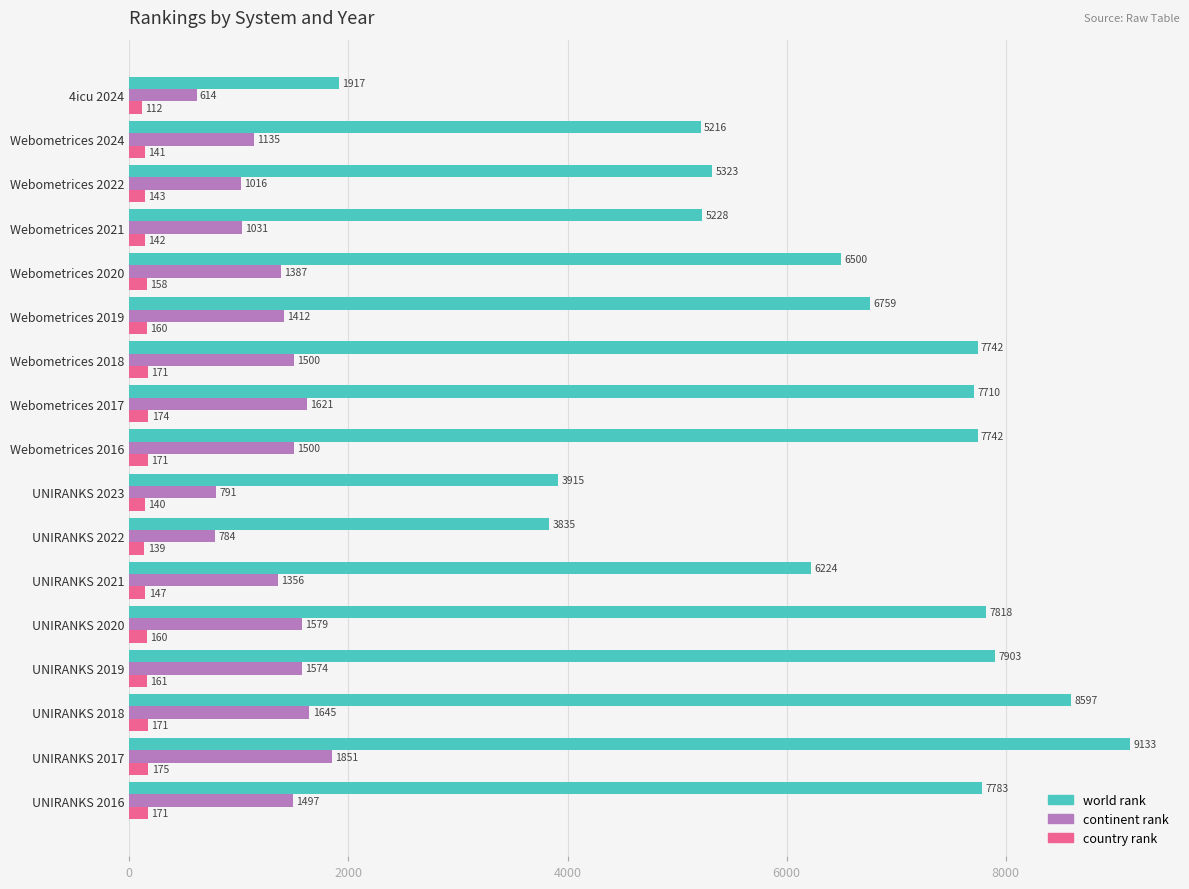

What is the approximate value of country rank at Webometrices 2020, to the nearest 10?

160